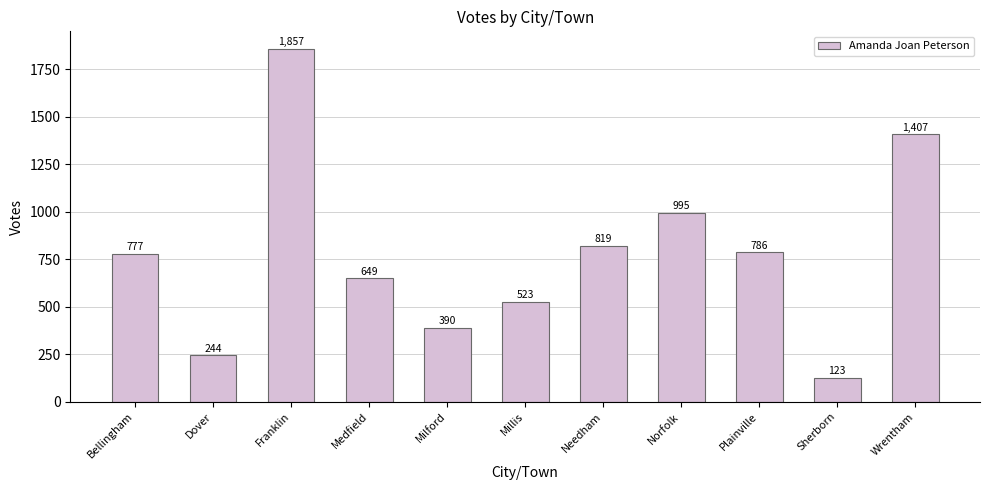

List the labels in order of value, largest first.

Franklin, Wrentham, Norfolk, Needham, Plainville, Bellingham, Medfield, Millis, Milford, Dover, Sherborn